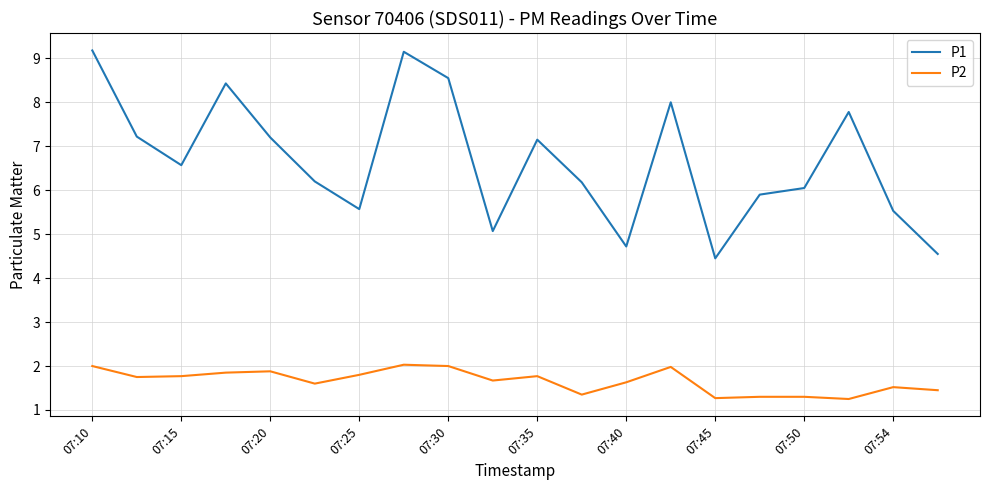

Which series has the largest total across all categories?

P1